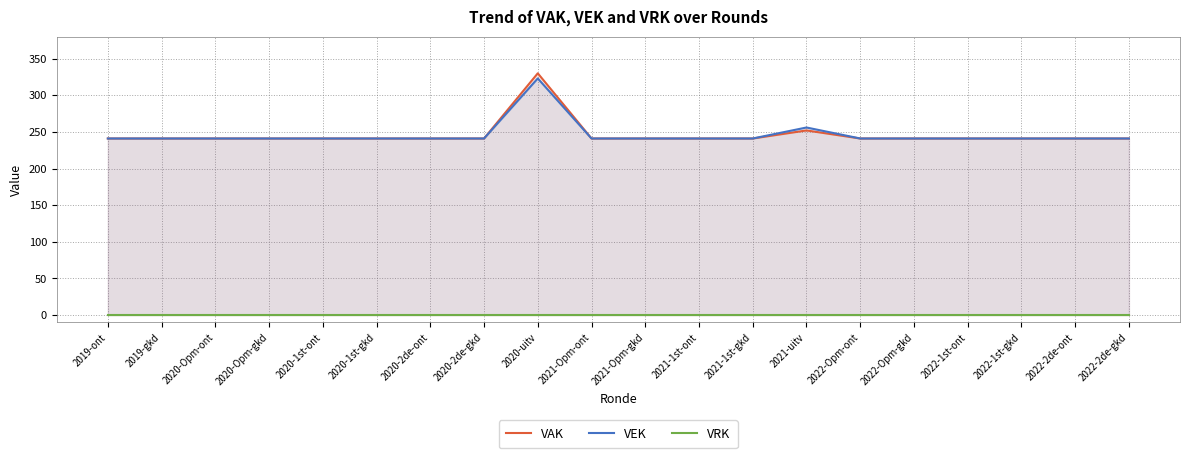

What are all the series names shown in the legend?

VAK, VEK, VRK